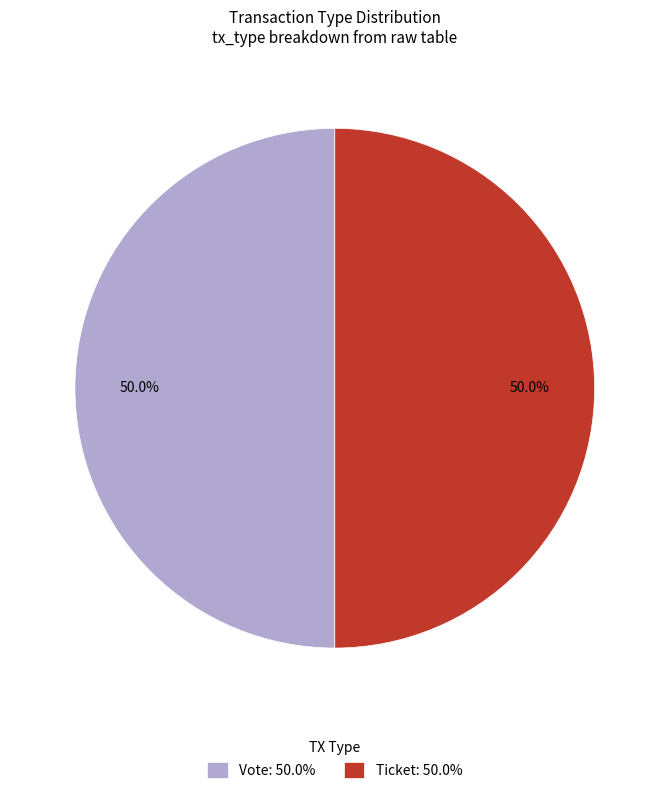

What is the ratio of the value at Vote: 50.0% to the value at Ticket: 50.0%?

1.0